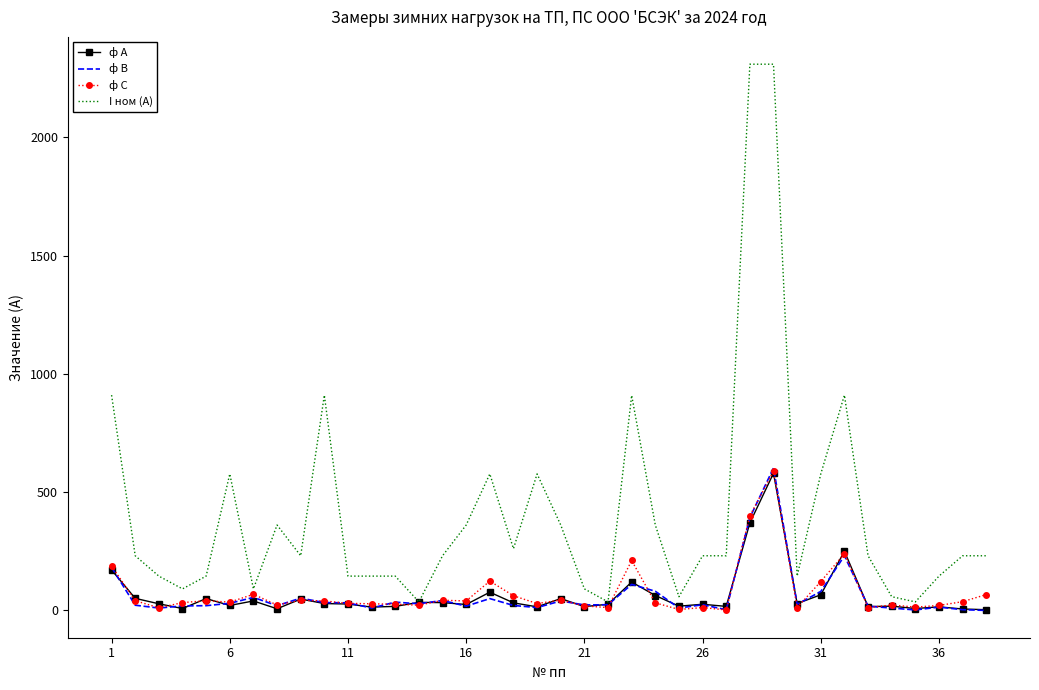

True or false: ф А and ф В intersect in this chart.

True